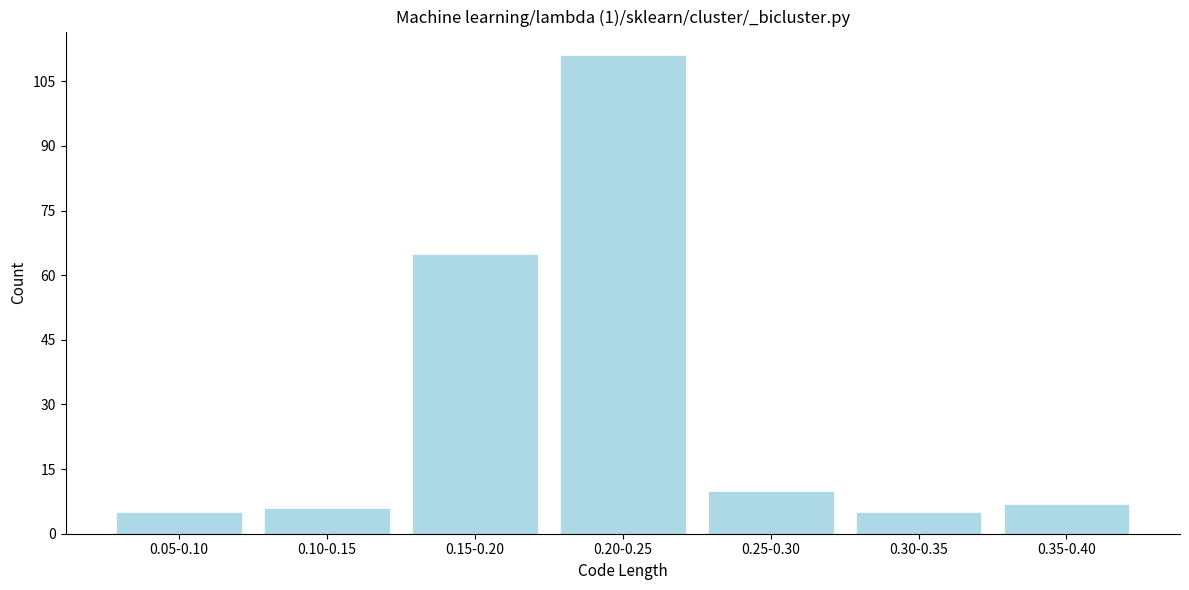

Reading left to right, extract all data points from this chart.

0.05-0.10=5	0.10-0.15=6	0.15-0.20=65	0.20-0.25=111	0.25-0.30=10	0.30-0.35=5	0.35-0.40=7